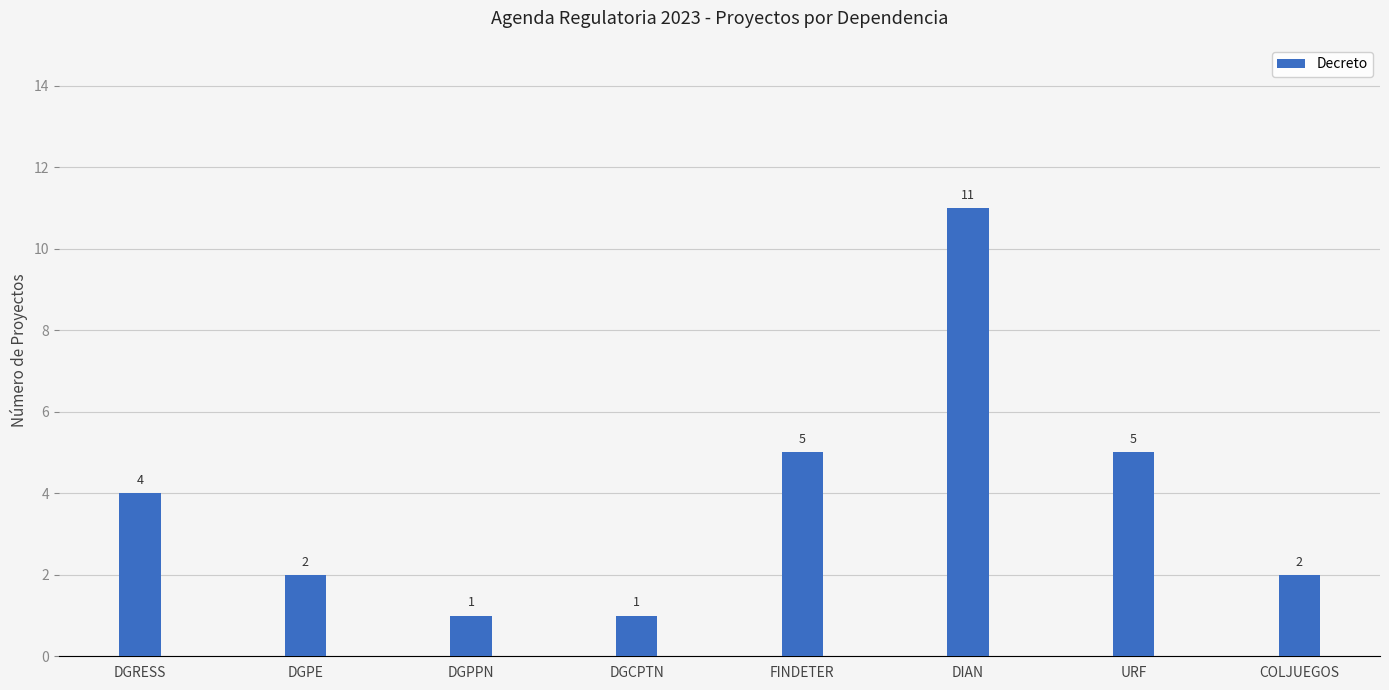

How many data points are less than 4?

4